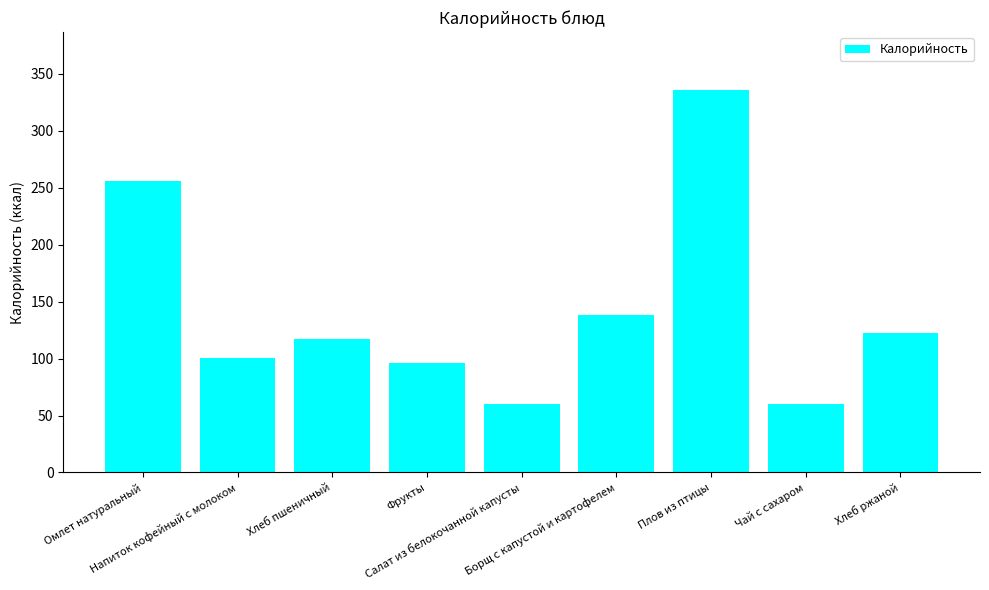

Are the bars horizontal?

No